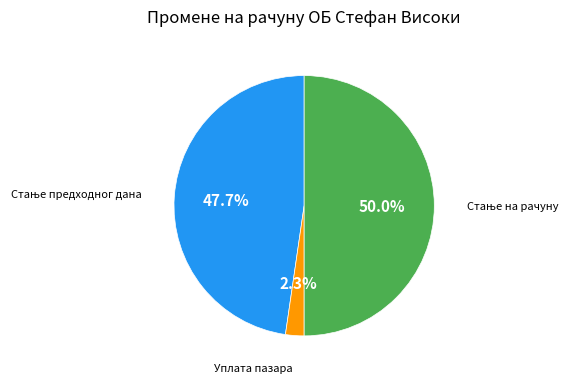

To the nearest percent, what is the difference between the largest and smallest slice percentages?

48%